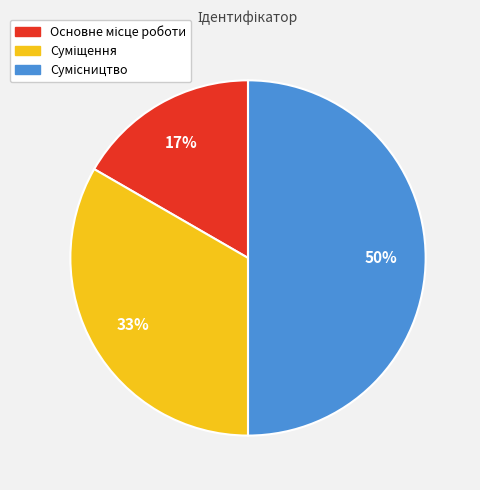

To the nearest percent, what is the difference between the largest and smallest slice percentages?

33%